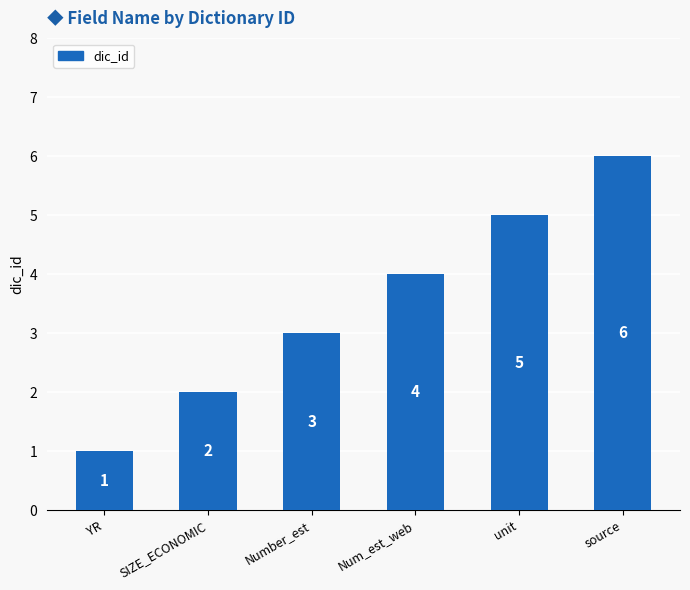

Where is the data nearest to the value 3?

Number_est